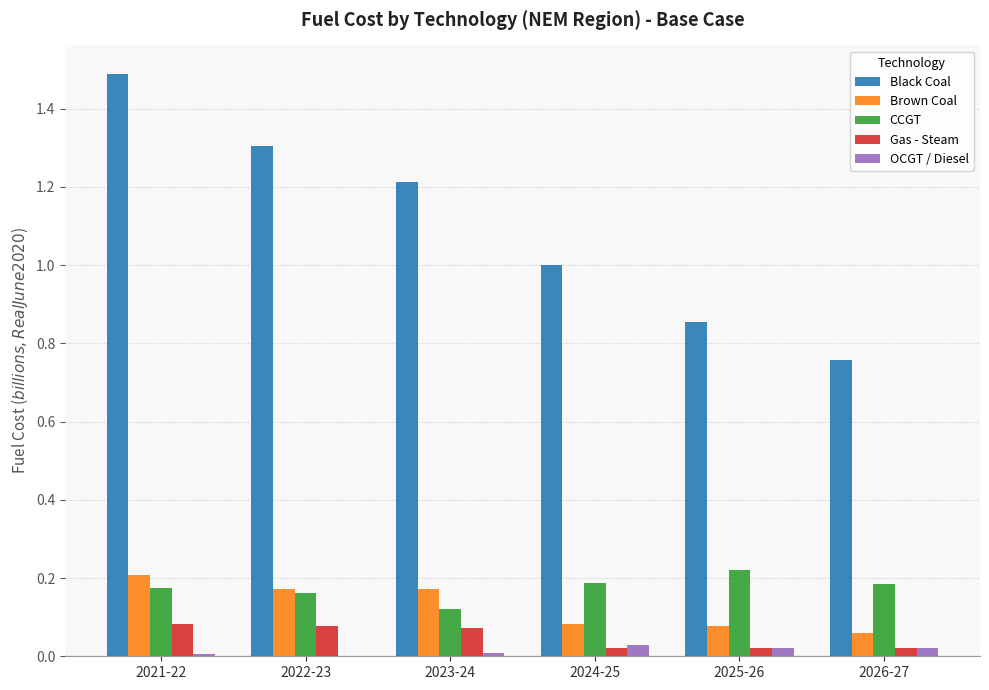

Which series has the widest spread of values?

Black Coal